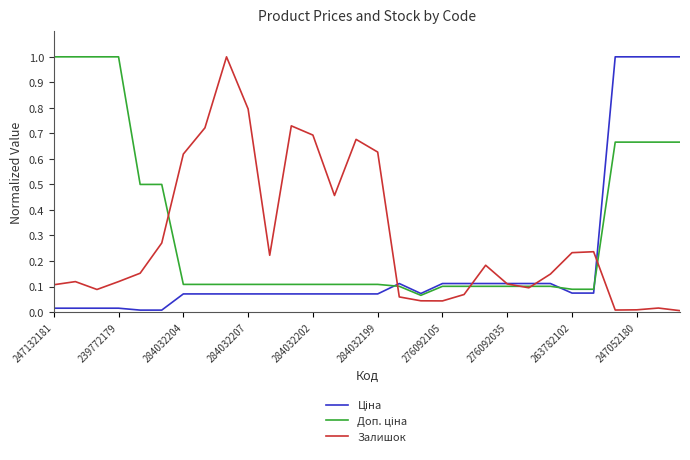

What is the maximum value shown in the chart?

1.0